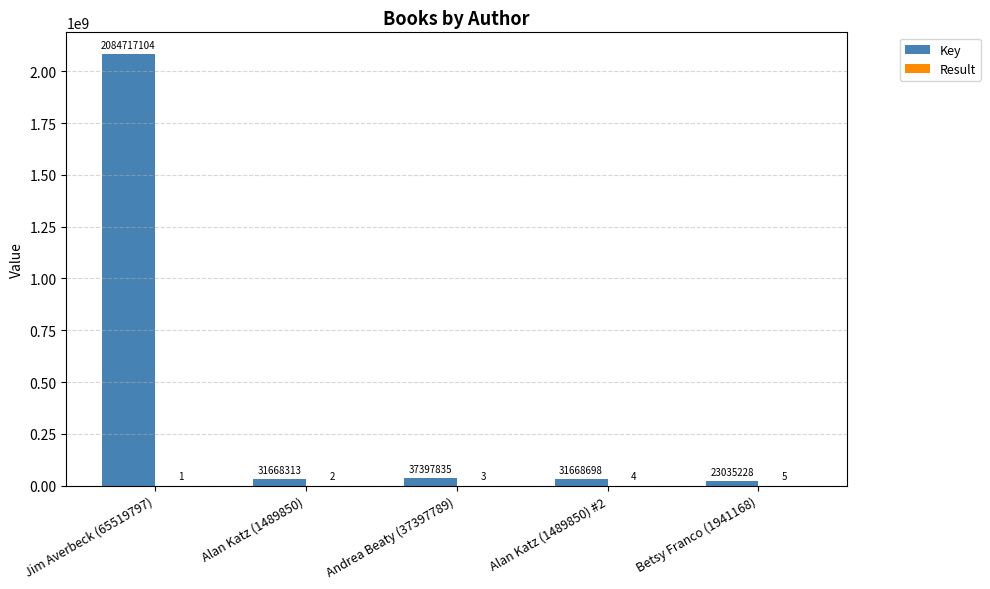

What is the sum of the Key values at Jim Averbeck (65519797) and Betsy Franco (1941168)?

2107752332